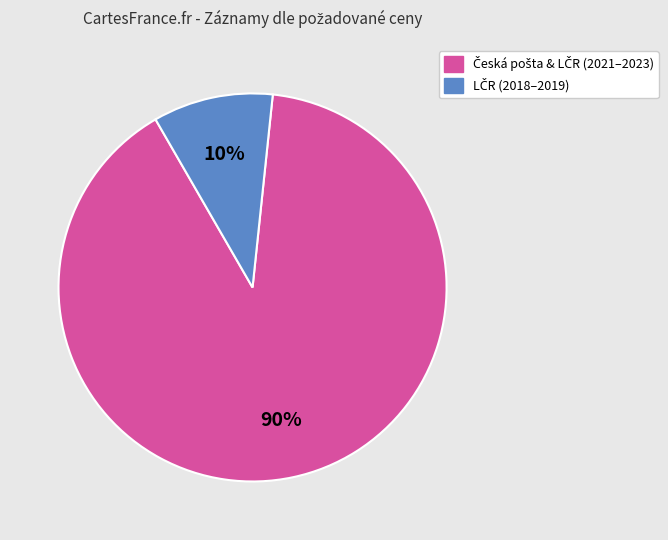

Does any single category account for the majority?

Yes